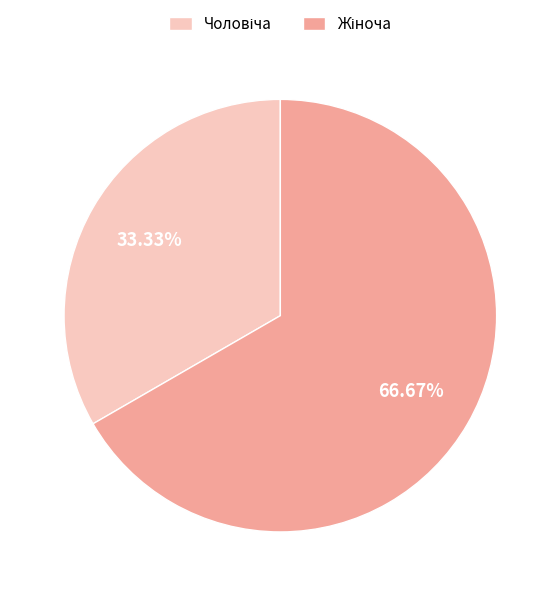

How many slices are in this pie chart?

2